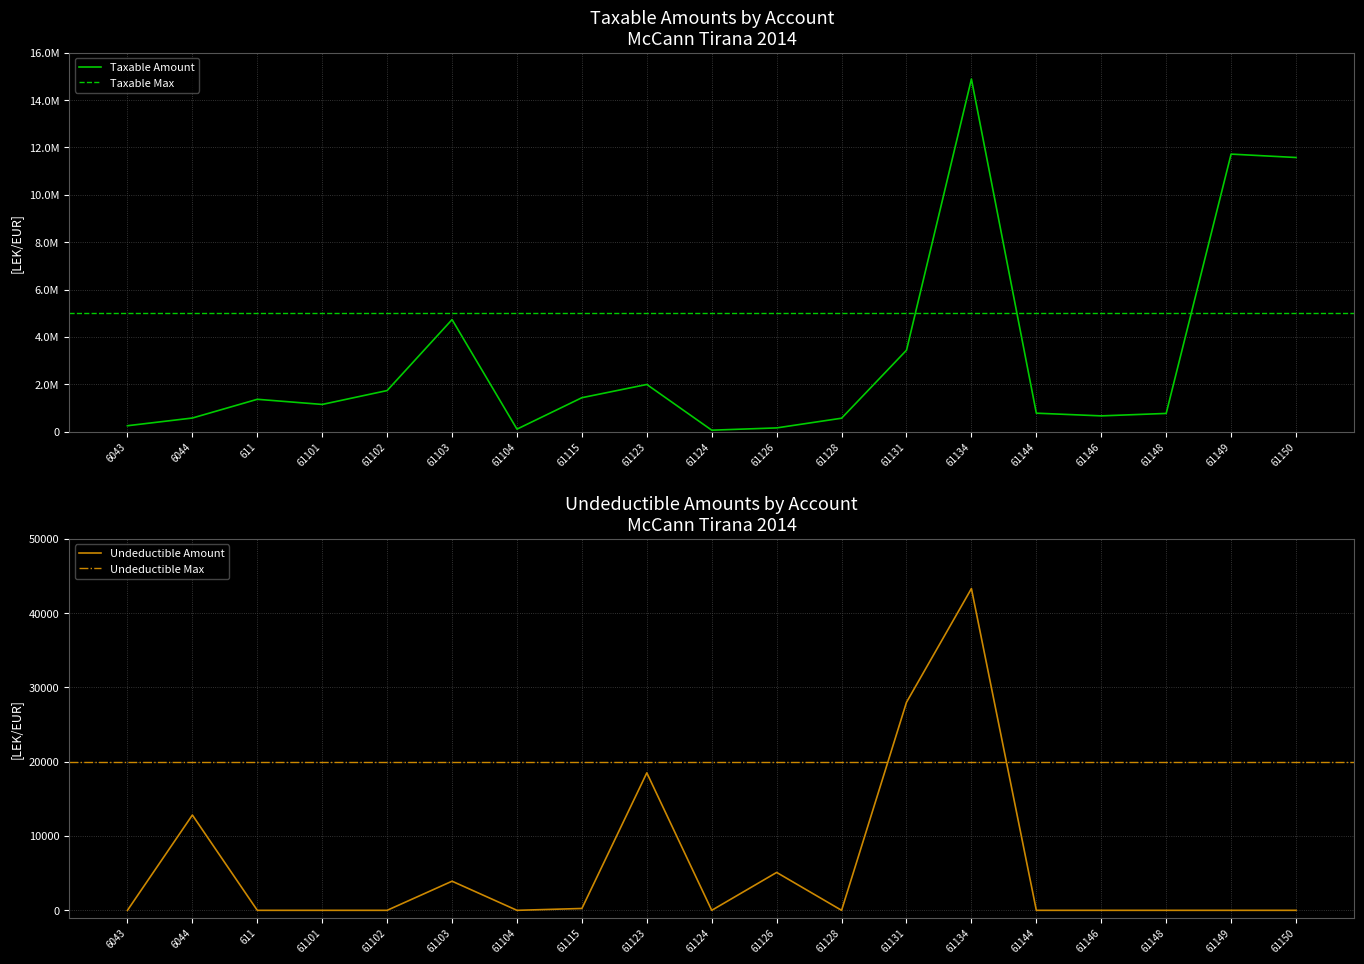

List the series in order of their overall mean, lowest first.

Undeductible, TB (Taxable)